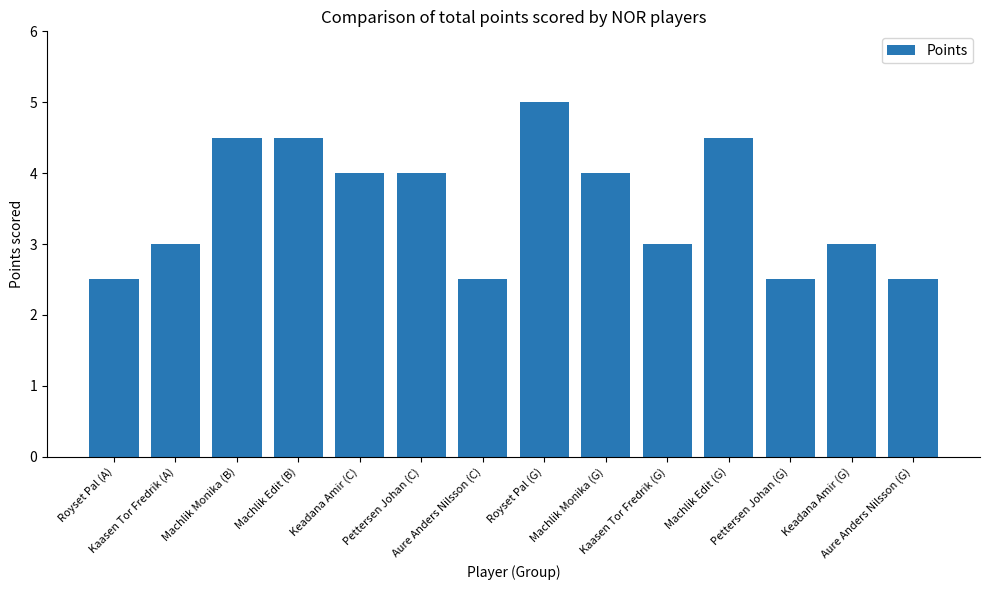

What is the maximum value shown in the chart?

5.0